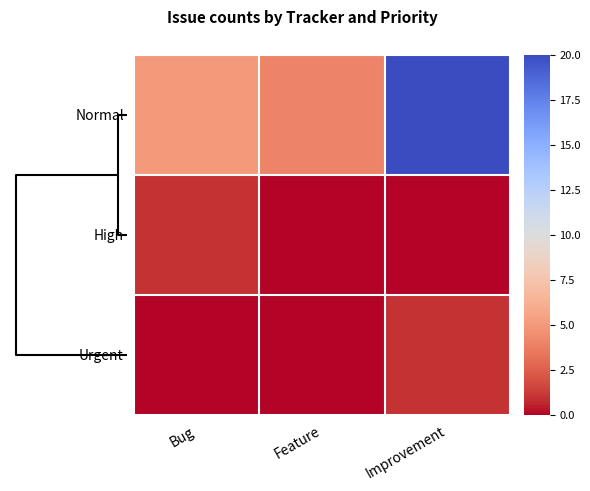

At which category is the sum across all series the highest?

Improvement